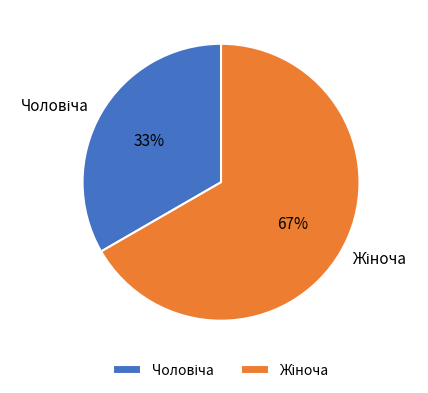

Does any single category account for the majority?

Yes